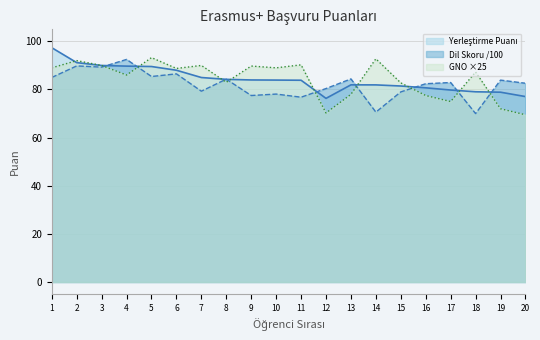

How many series are shown in this chart?

3